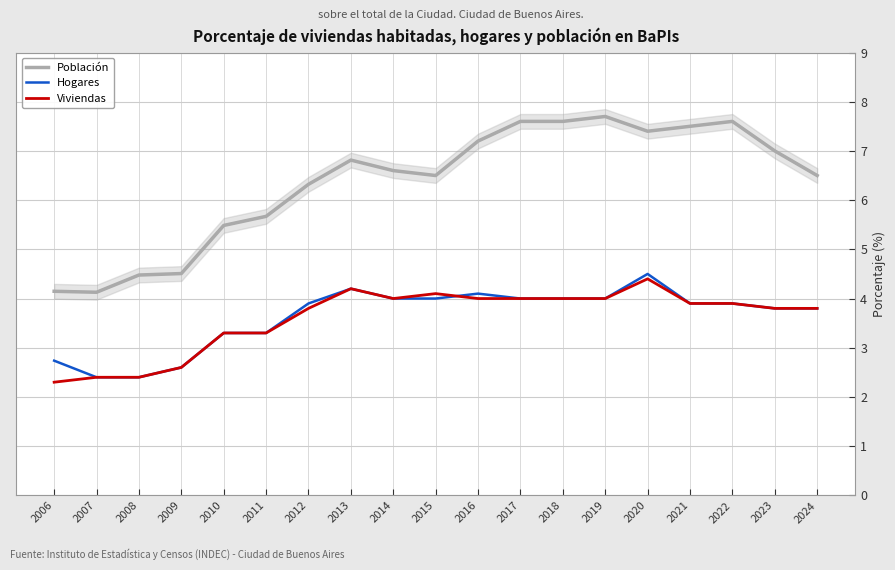

What is the value of the Viviendas point at the 13th from the left?

4.0